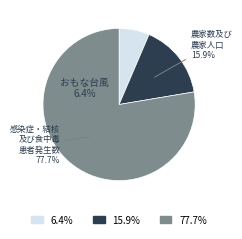

To the nearest percent, what percentage of the pie is 農家数及び農家人口?

16%